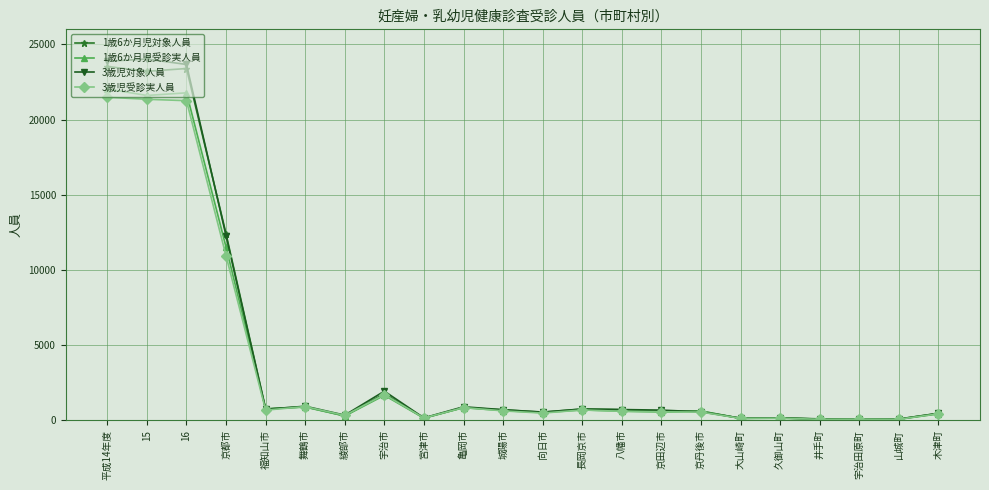

Which series has the largest range (max minus min)?

3歳児対象人員